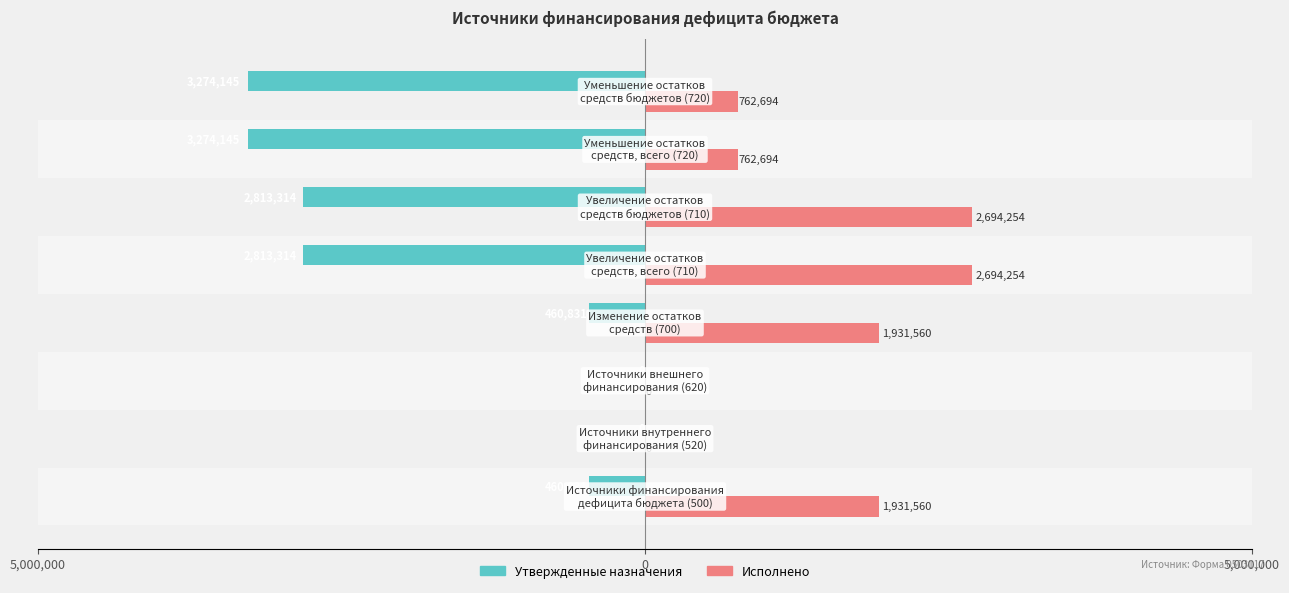

True or false: Утвержденные назначения has a value of -2813314.0 at 4.

True